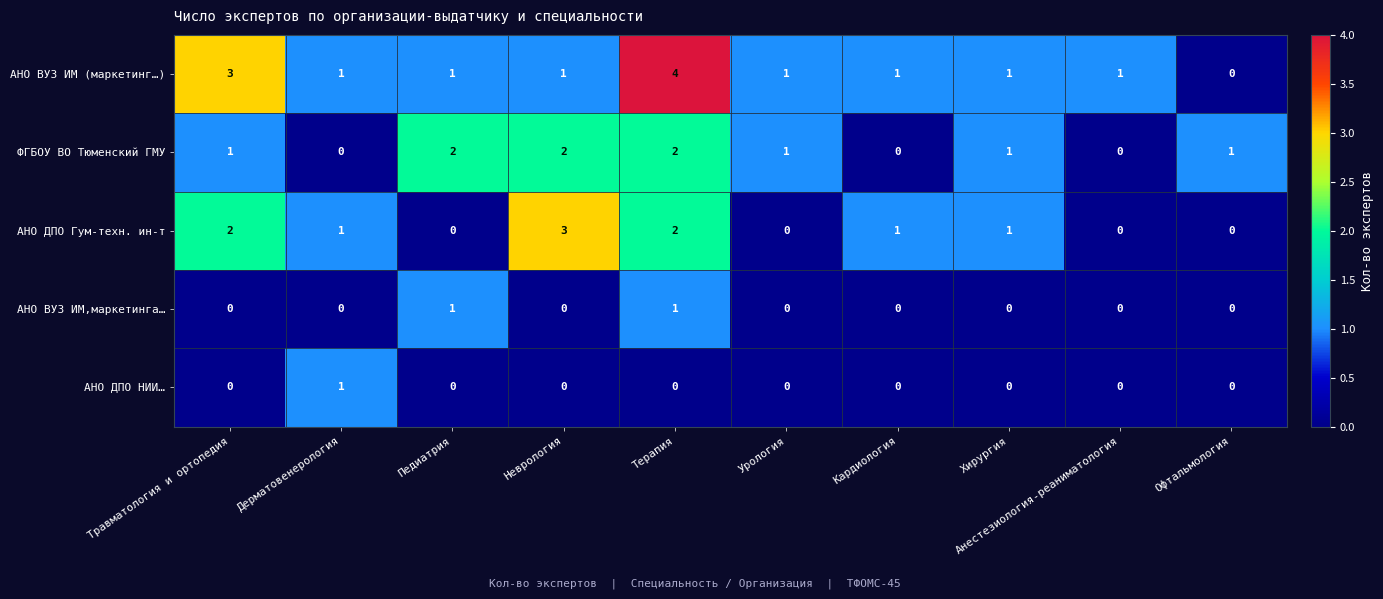

How many АНО ДПО Гум-техн. ин-т values are between 0 and 2?

9